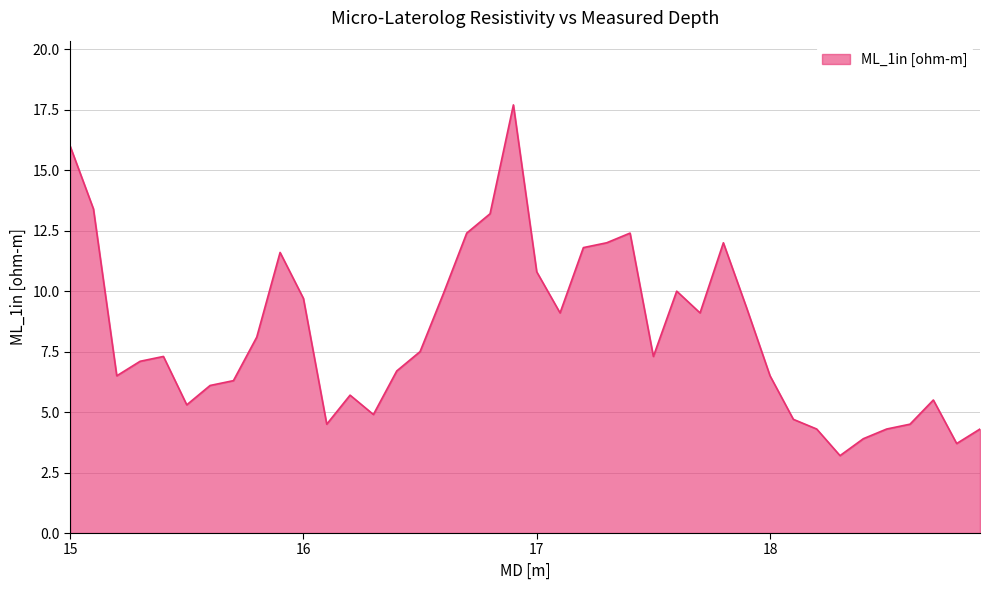

What is the difference between the maximum and minimum values?

14.5